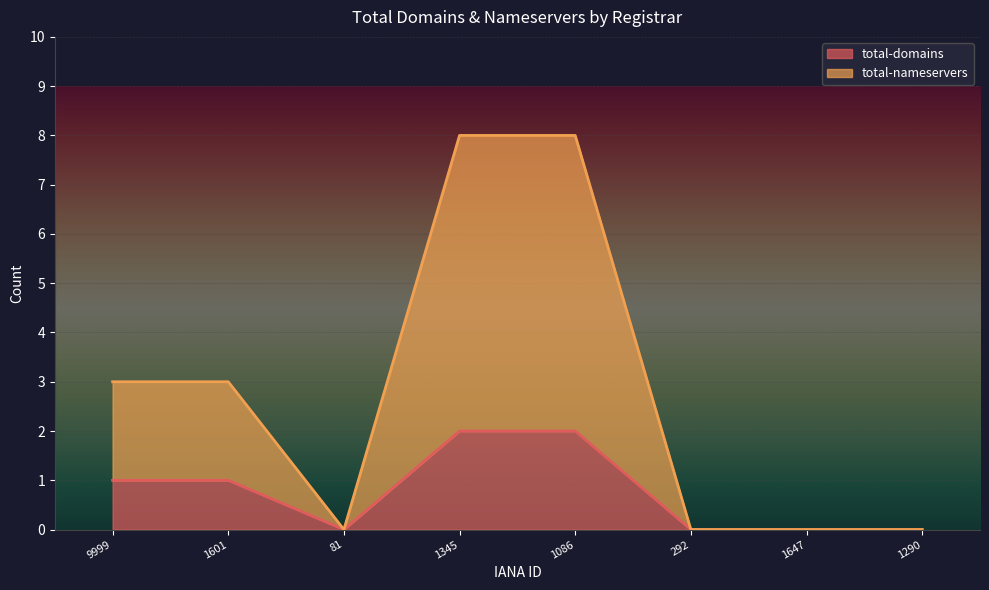

Is it true that total-nameservers equals 0 at 1290?

True